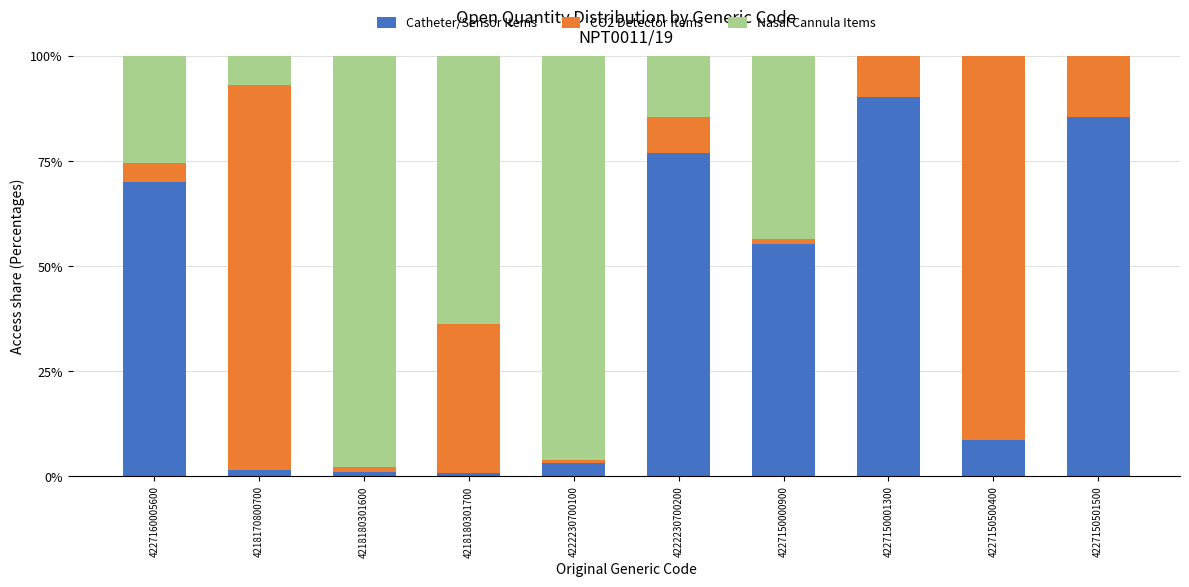

Where is Catheter/Sensor Items nearest to the value 45?

4227150000900